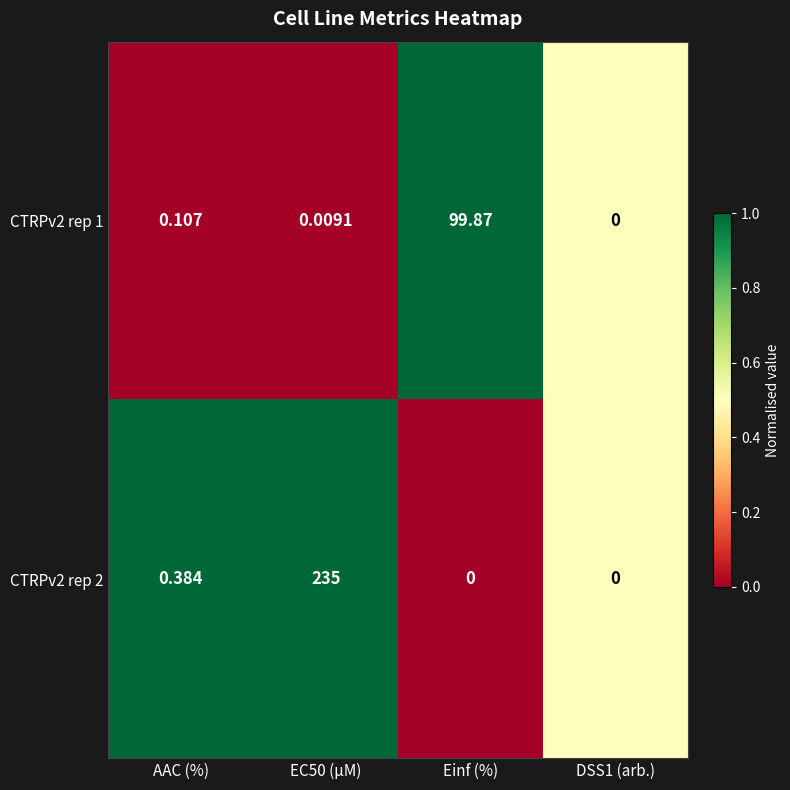

Which category has the highest value in the CTRPv2 rep 1 series?

Einf (%)